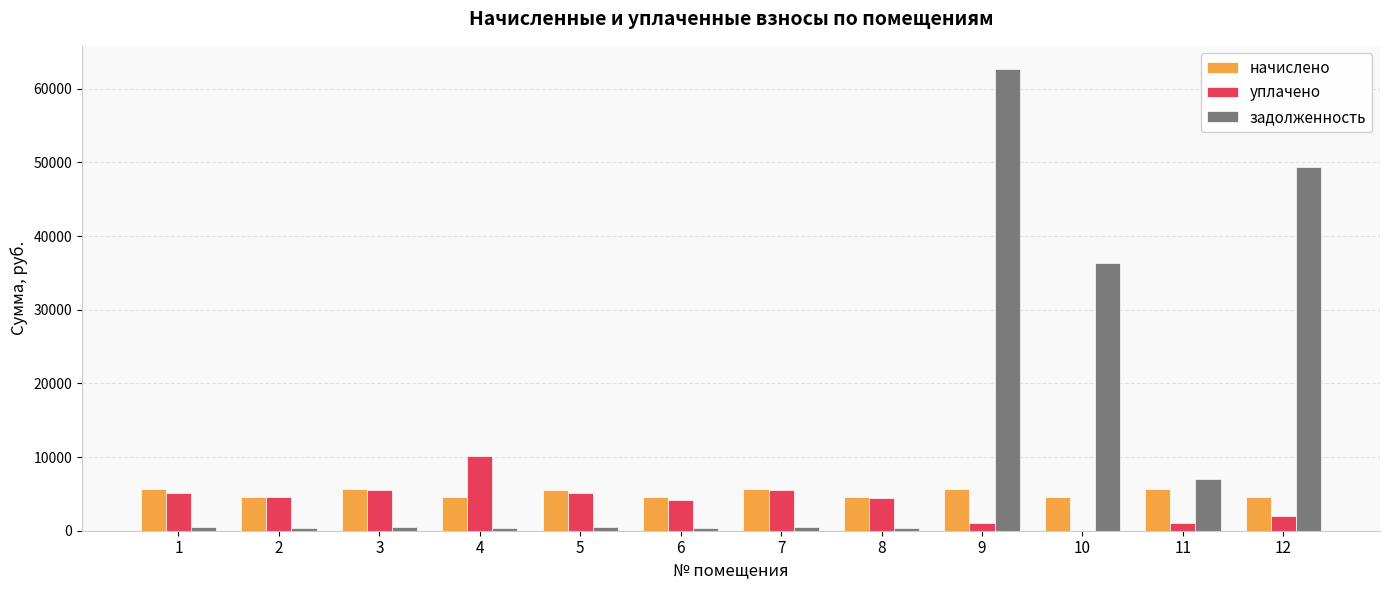

The value of начислено at 6 is 7130.8. True or false?

False